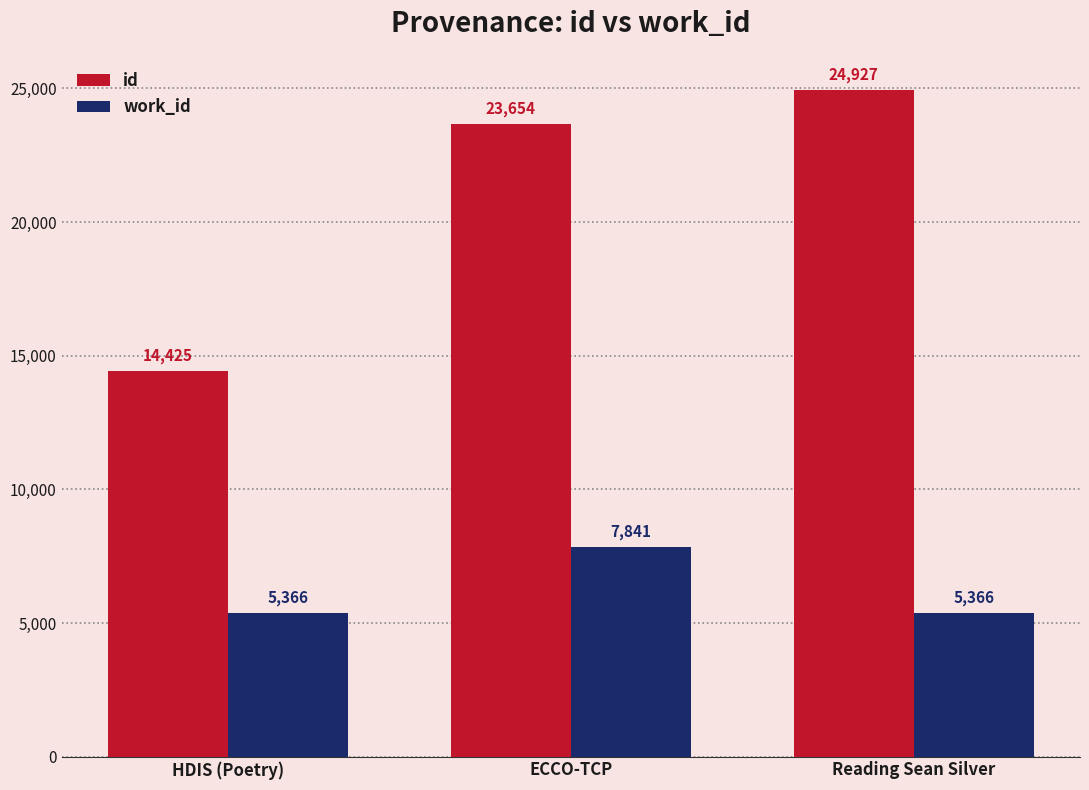

Count the id values in the range 14425 to 24927.

3